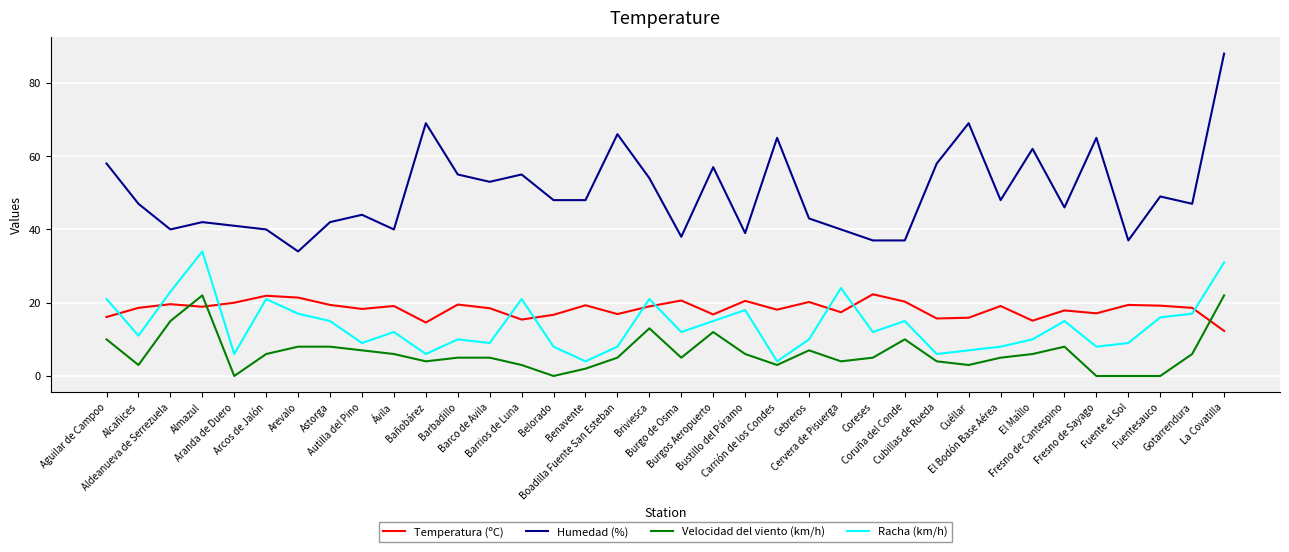

What is the lowest value of the Humedad (%) series?

34.0